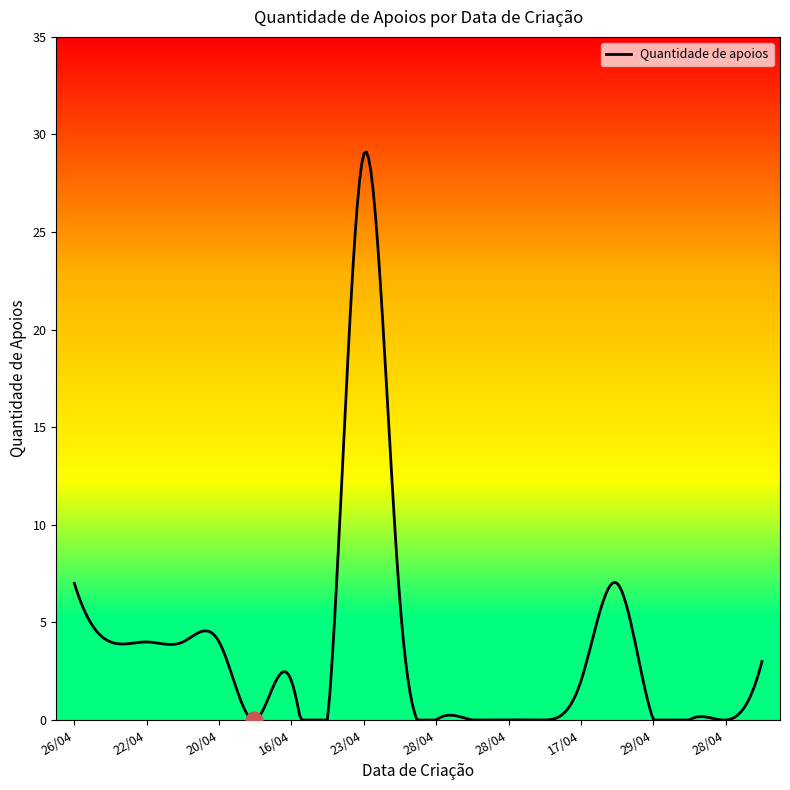

What is the maximum value shown in the chart?

29.1